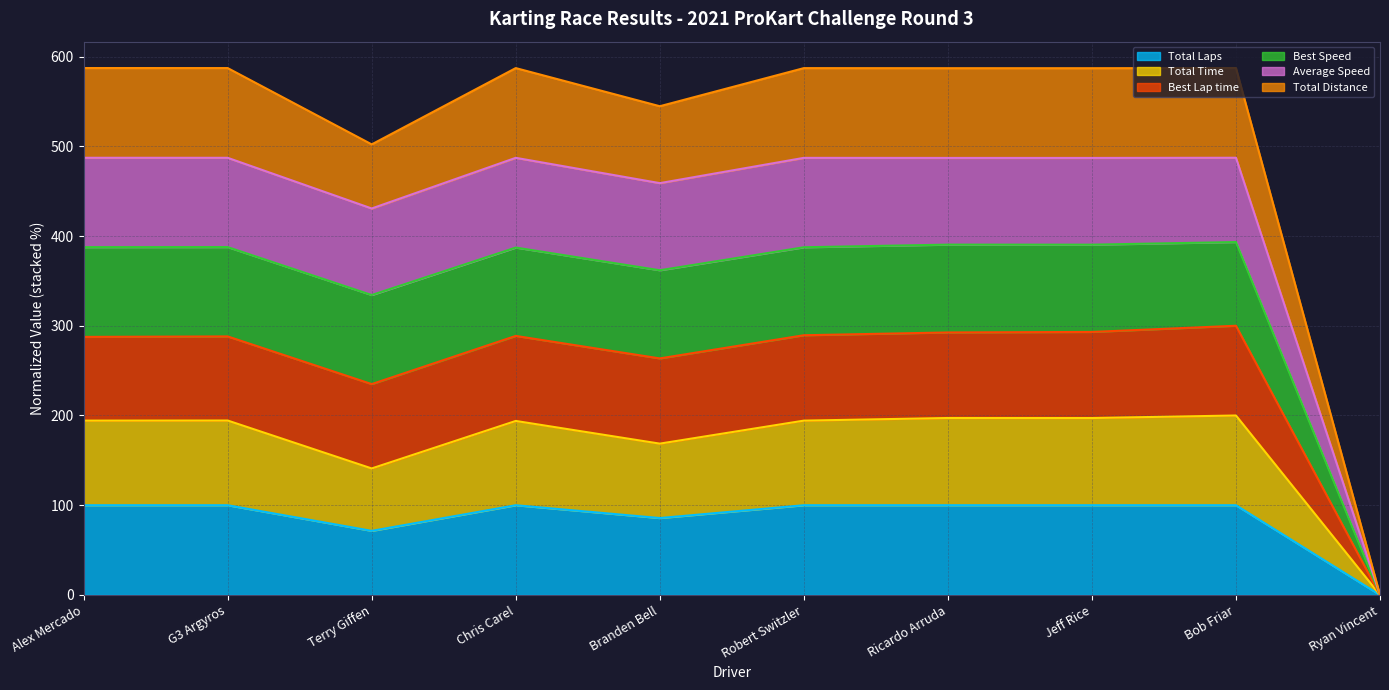

Does the chart display data point markers on the line(s)?

No